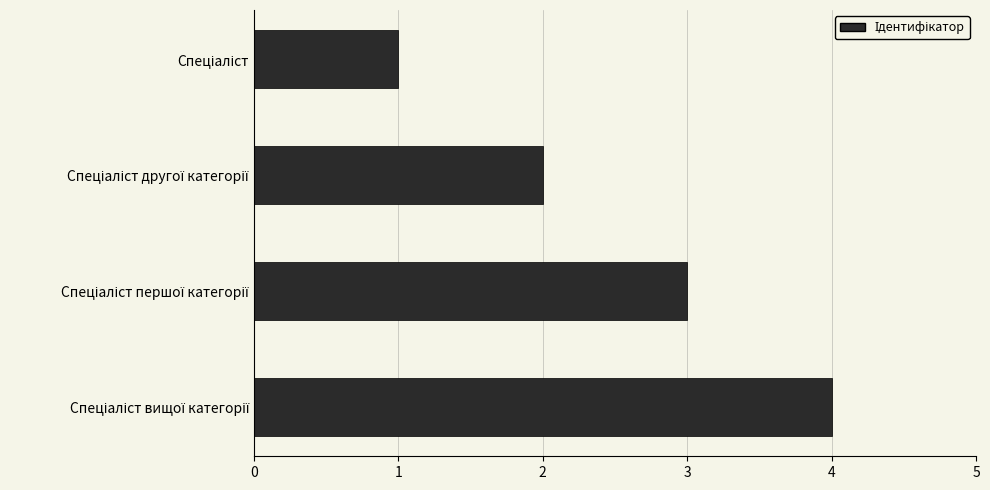

What is the sum of all values?

10